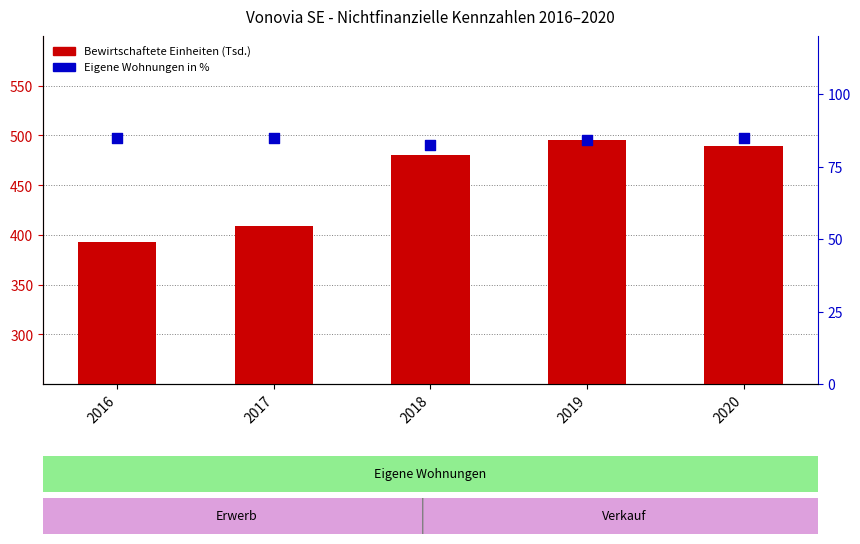

What is the total value across all series at 2018?

562.5